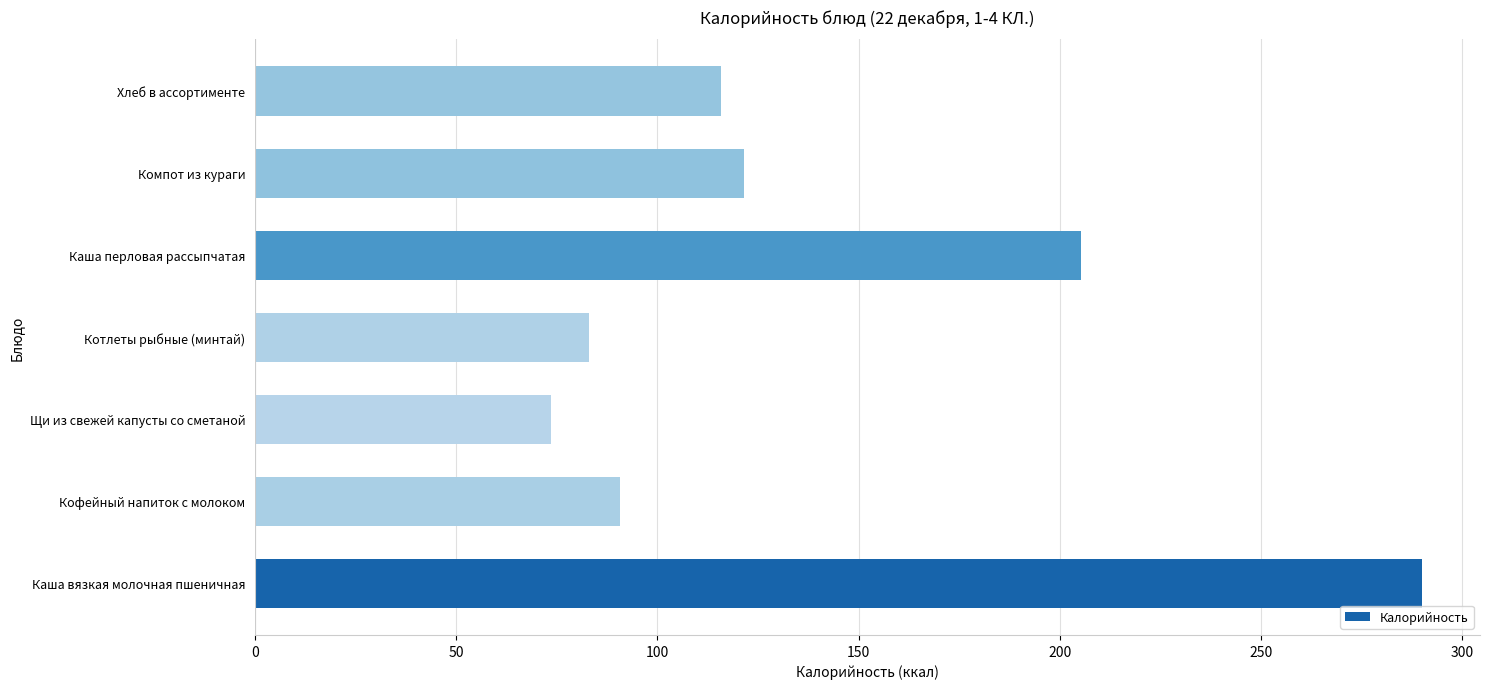

List the labels in order of value, smallest first.

Щи из свежей капусты со сметаной, Котлеты рыбные (минтай), Кофейный напиток с молоком, Хлеб в ассортименте, Компот из кураги, Каша перловая рассыпчатая, Каша вязкая молочная пшеничная